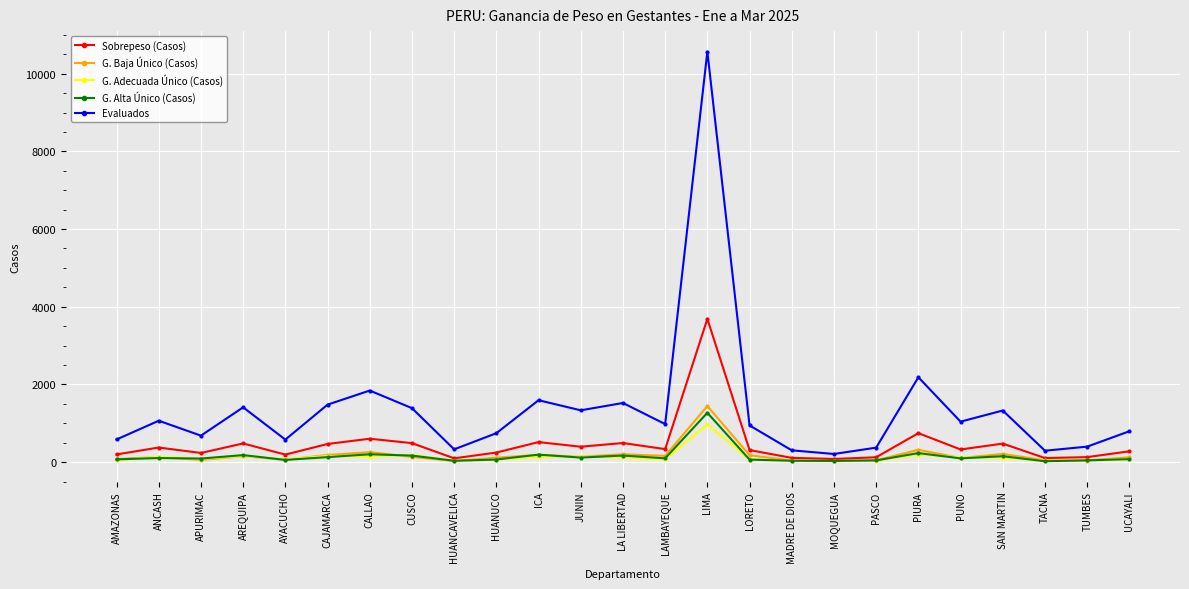

True or false: G. Baja Único (Casos) has more than 1 interior local peaks.

True